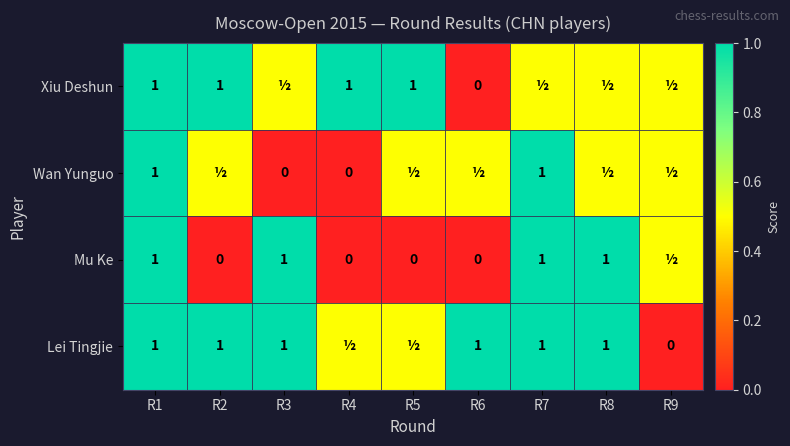

The Xiu Deshun series shows 1.0 at R2. True or false?

True